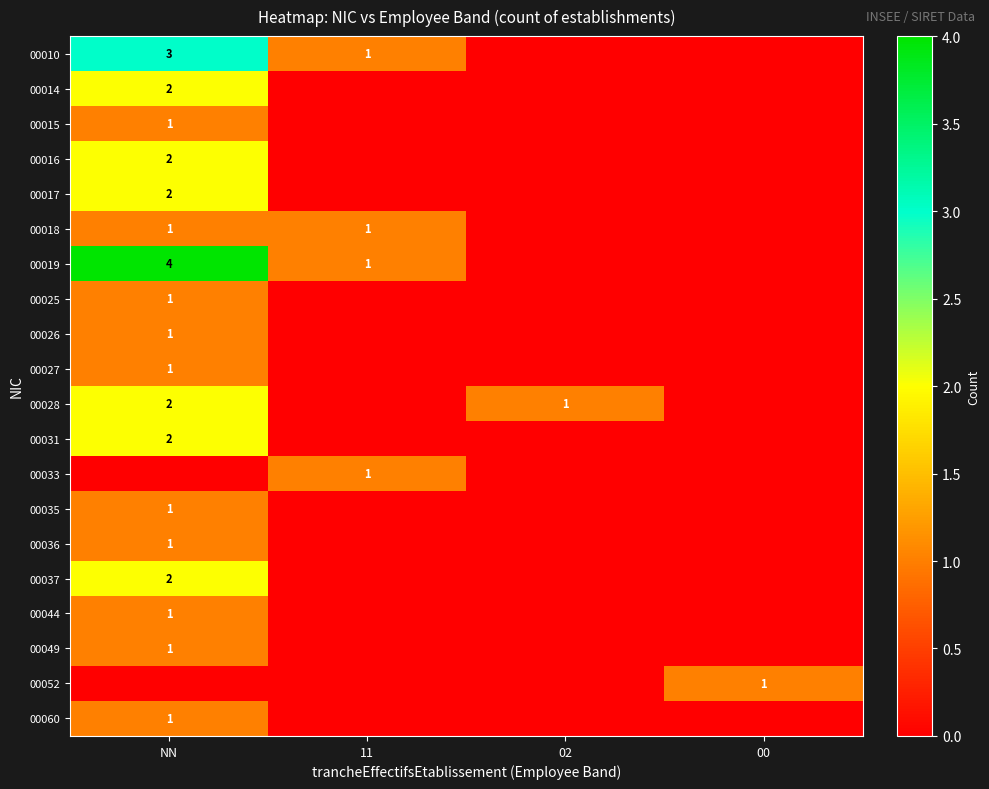

The 00044 series shows 1 at NN. True or false?

True